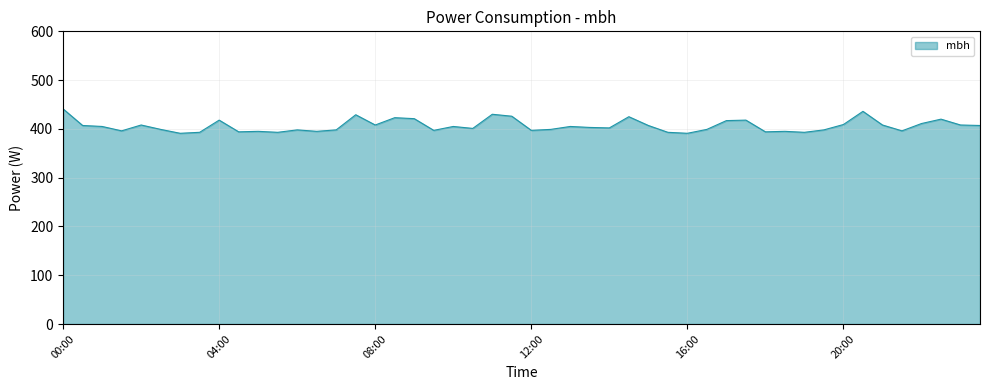

What is the greatest value displayed?

441